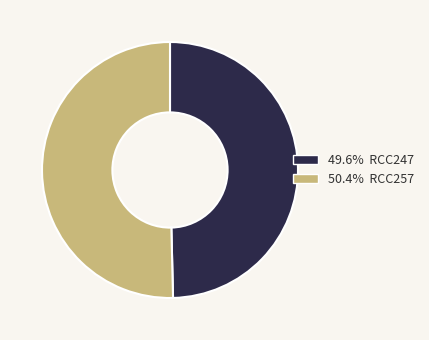

Does any single category account for the majority?

Yes